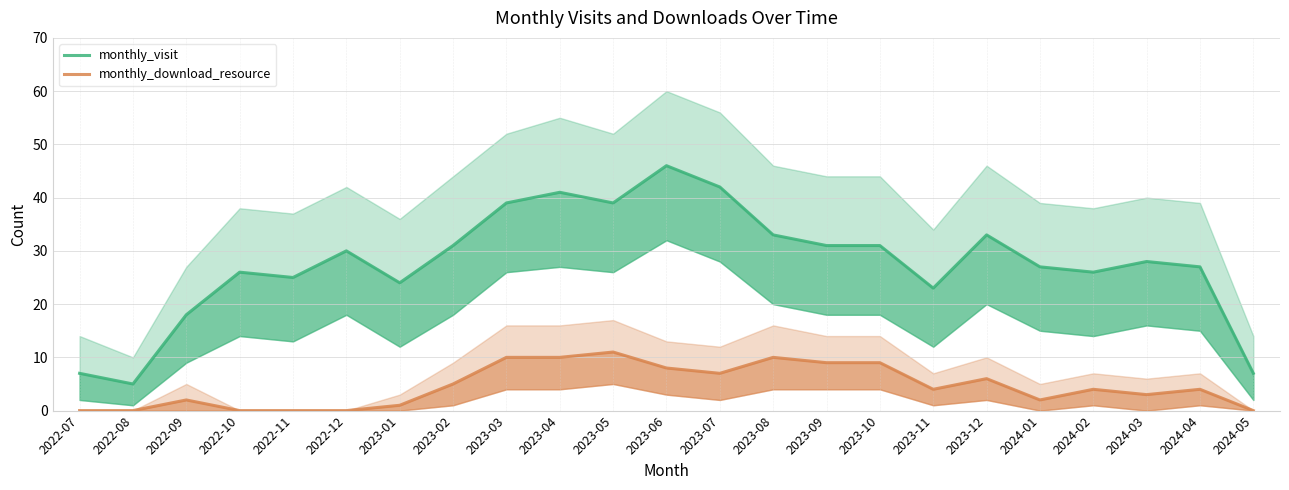

What is the approximate value of monthly_visit at 2023-09, to the nearest 5?

30